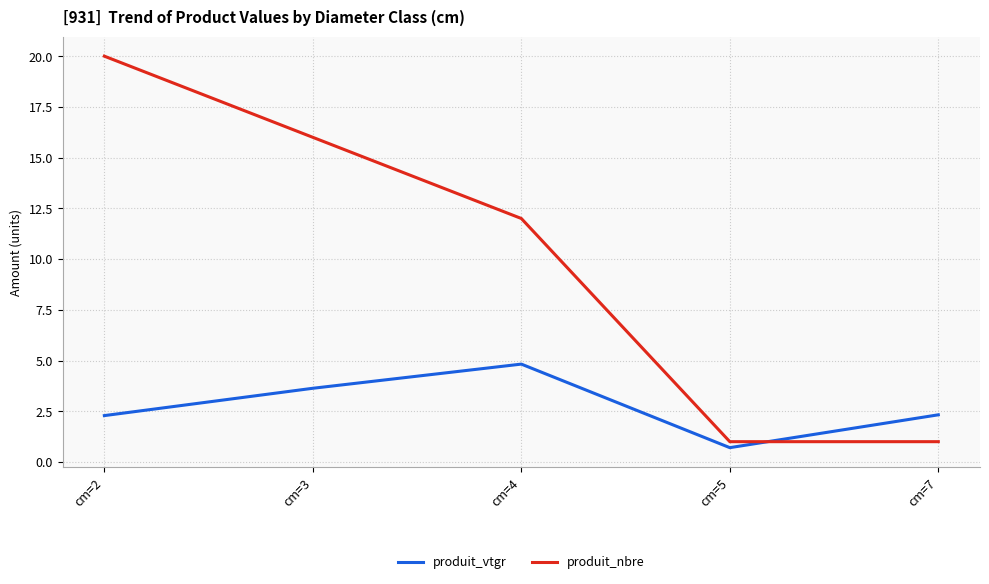

Read the produit_vtgr value at cm=3.

3.6